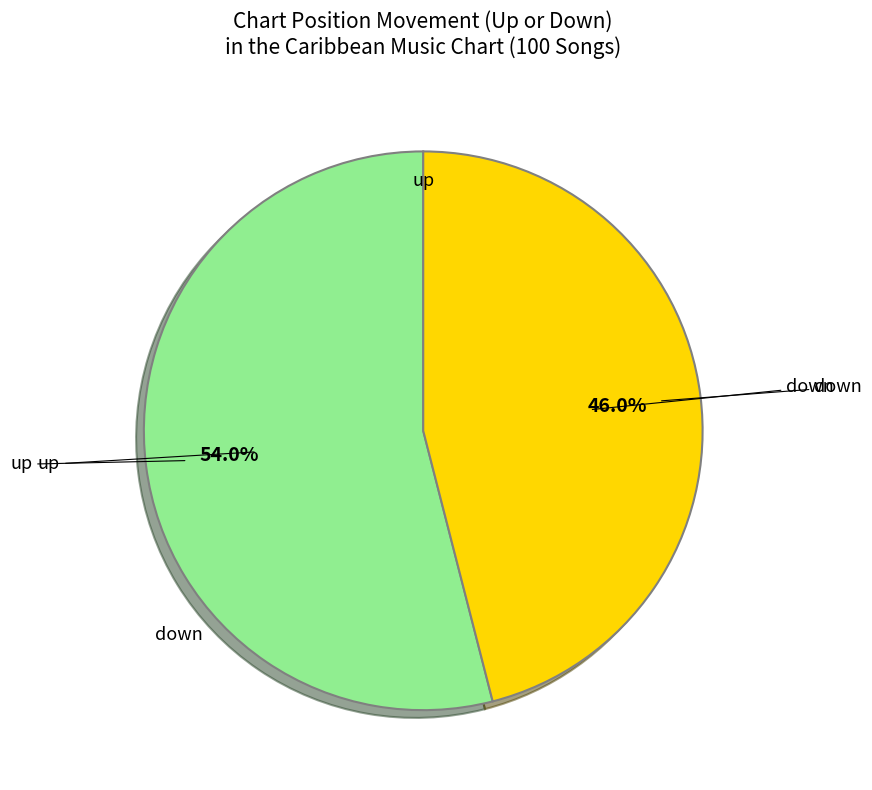

Does any single category account for the majority?

Yes